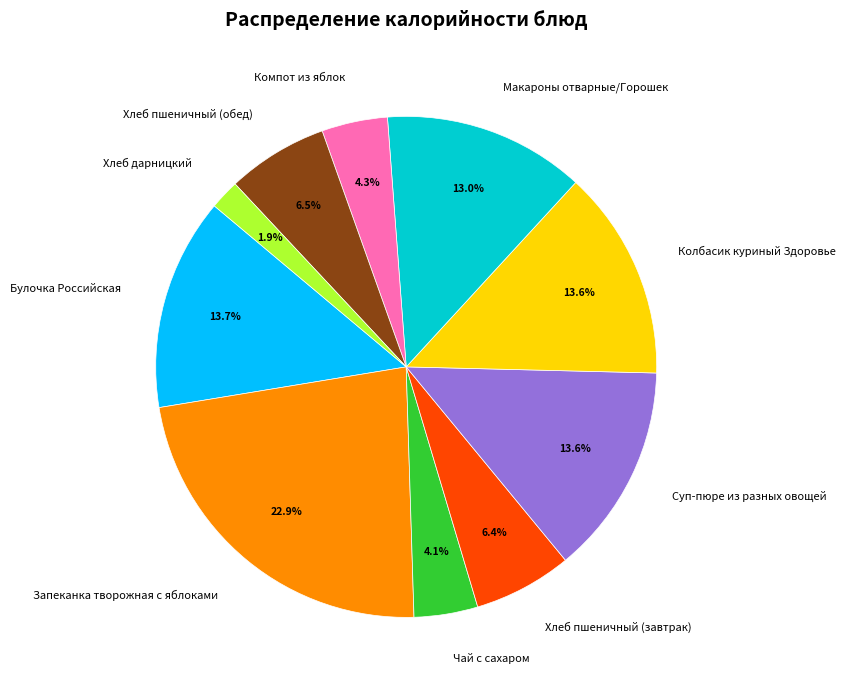

To the nearest percent, what is the combined percentage of Колбасик куриный Здоровье and Булочка Российская?

27%